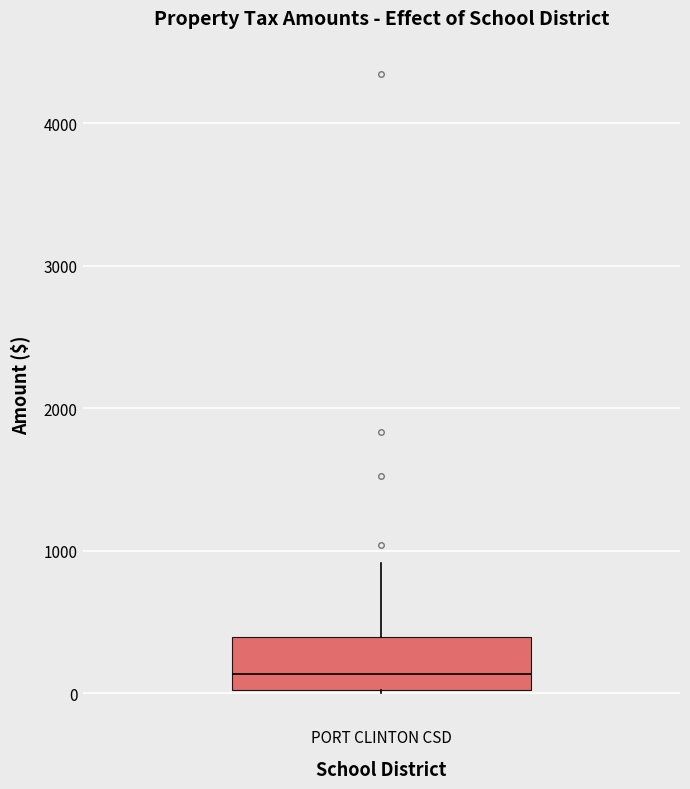

Read this box plot against the y-axis: the position of the median line, the range covered by the box, and the ends of both whiskers. The values are not printed on the chart, so give them approximately, as read against the axis.

median 100, box 0 to 400, whiskers 0 to 900